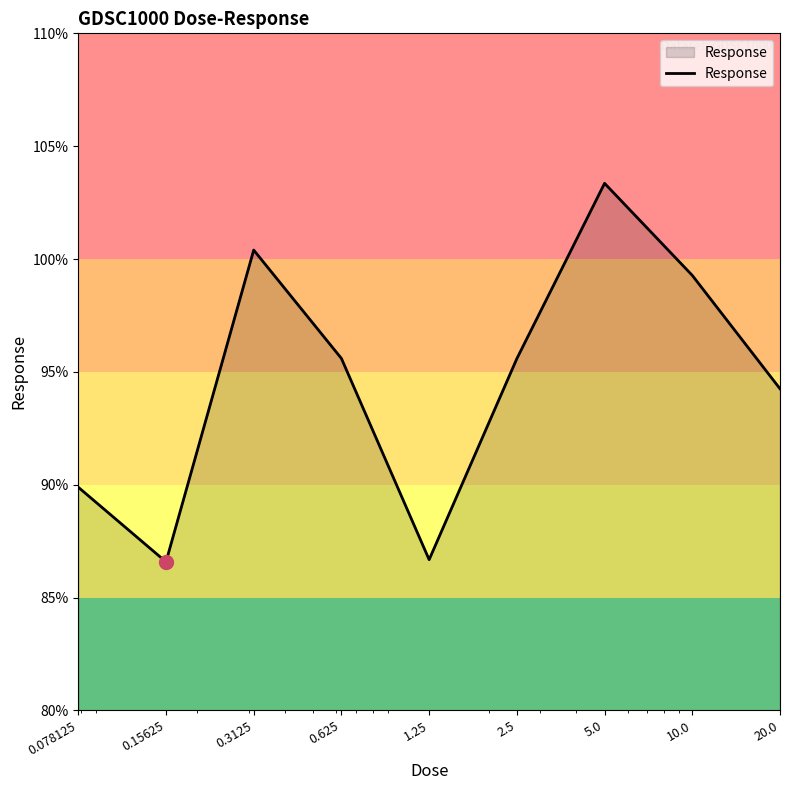

What is the smallest value displayed?

86.6